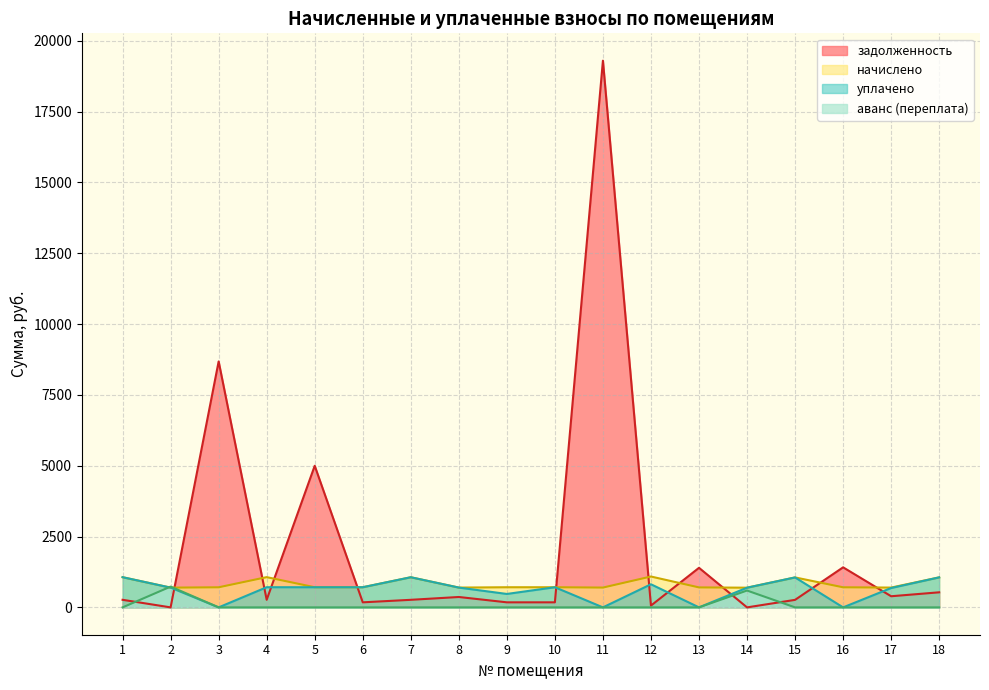

True or false: начислено and уплачено intersect in this chart.

False